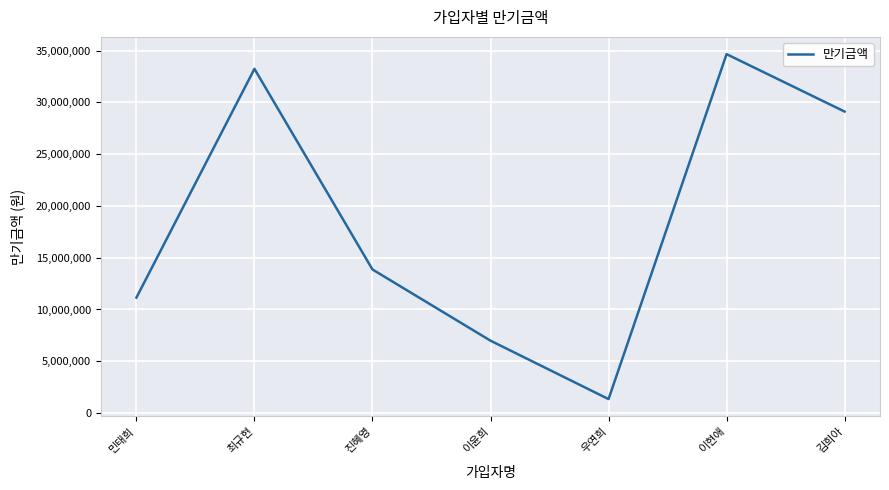

True or false: the data has more than 0 interior local peaks.

True